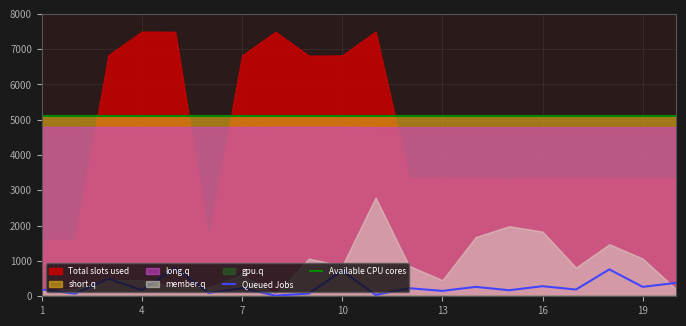

What is the minimum value for Available CPU cores?

5100.0